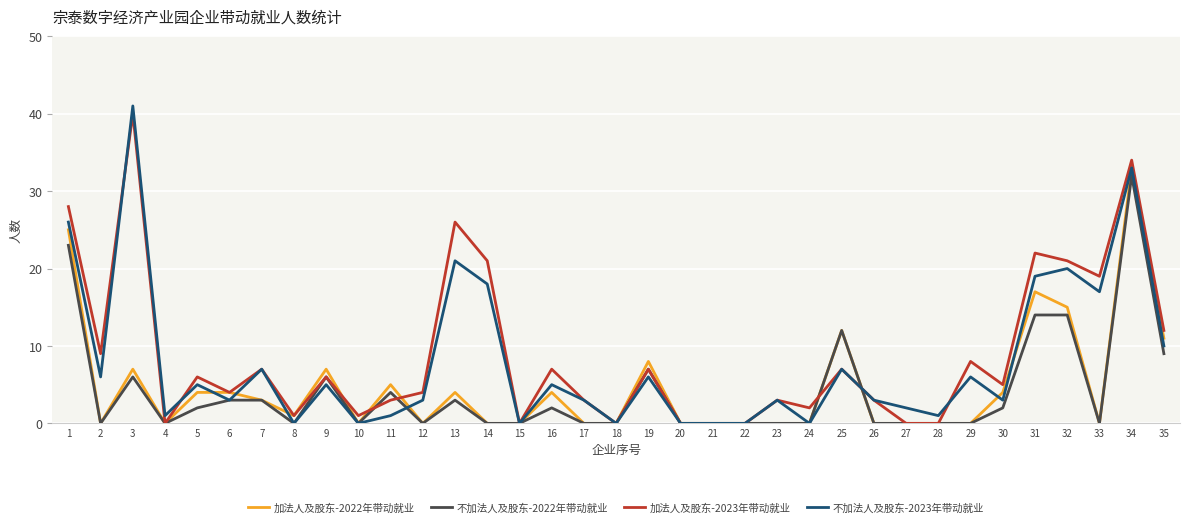

What is the sum of the 不加法人及股东-2023年带动就业 values at 3 and 7?

48